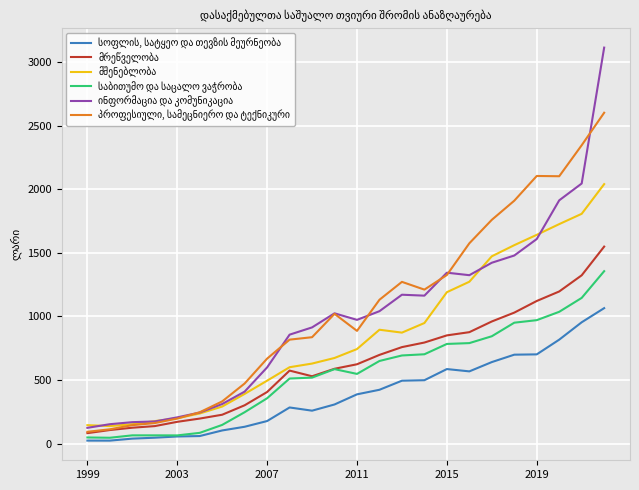

Which series changed the most between 13 and 19?

პროფესიული, სამეცნიერო და ტექნიკური